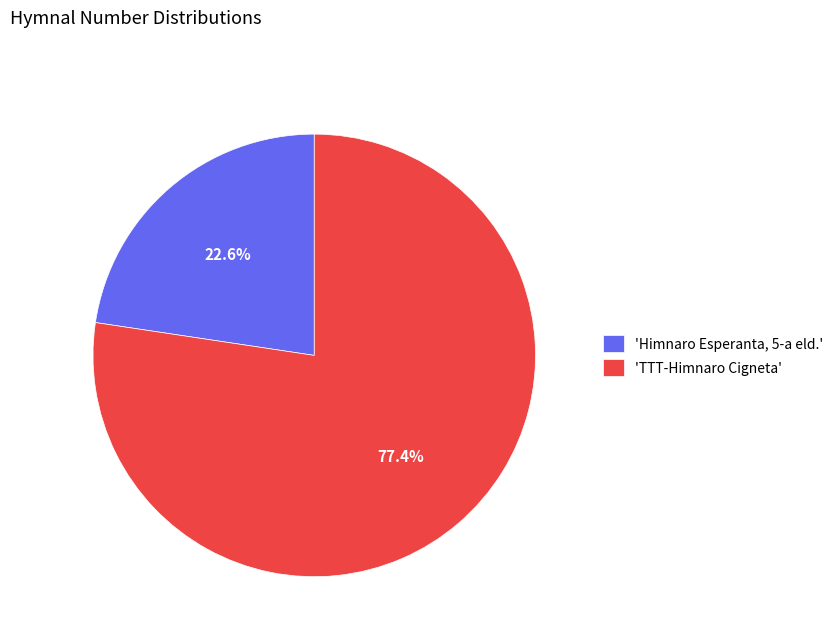

What percentage is NOT represented by 'TTT-Himnaro Cigneta'?

22.6%